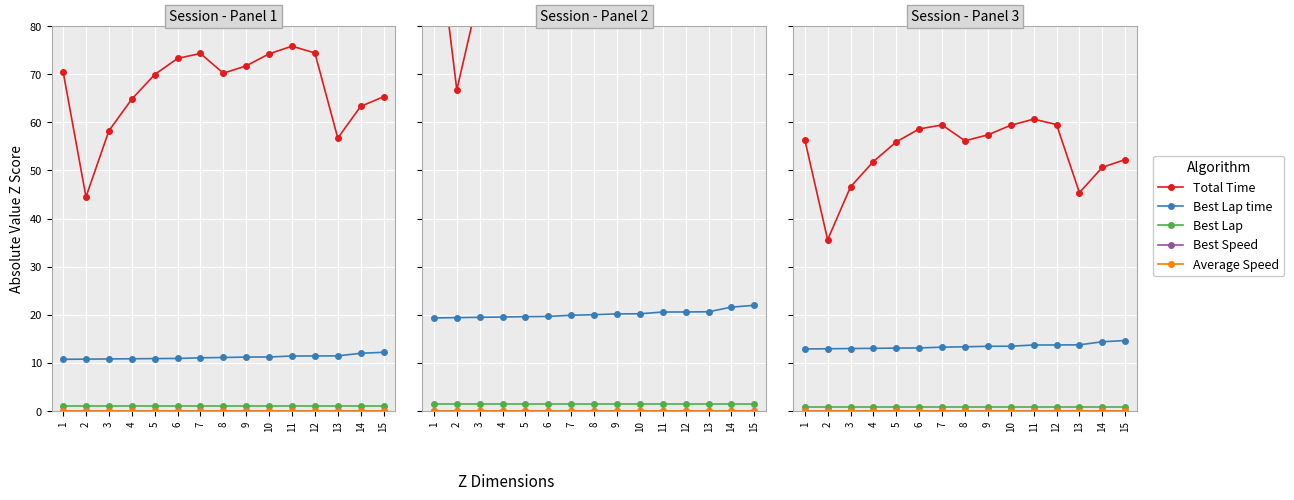

True or false: Average Speed has more than 1 interior local peaks.

False